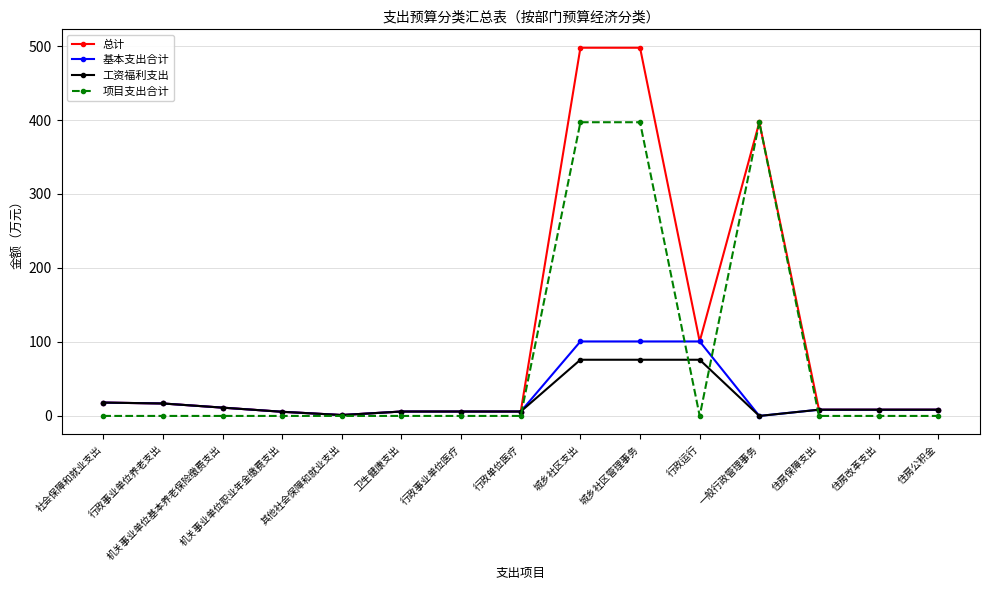

Does the chart have visible grid lines?

Yes